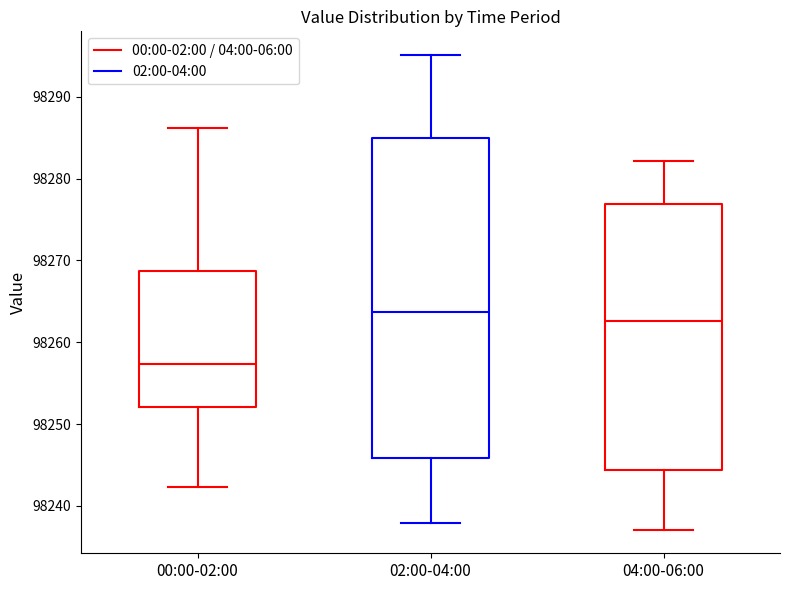

Comparing the boxes themselves (not the whiskers), which one is the tallest?

02:00-04:00